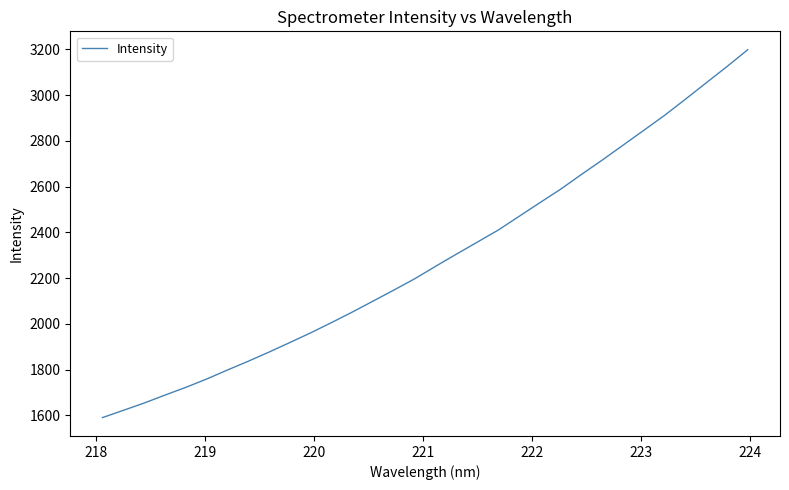

What is the difference between the maximum and minimum values?

1608.3